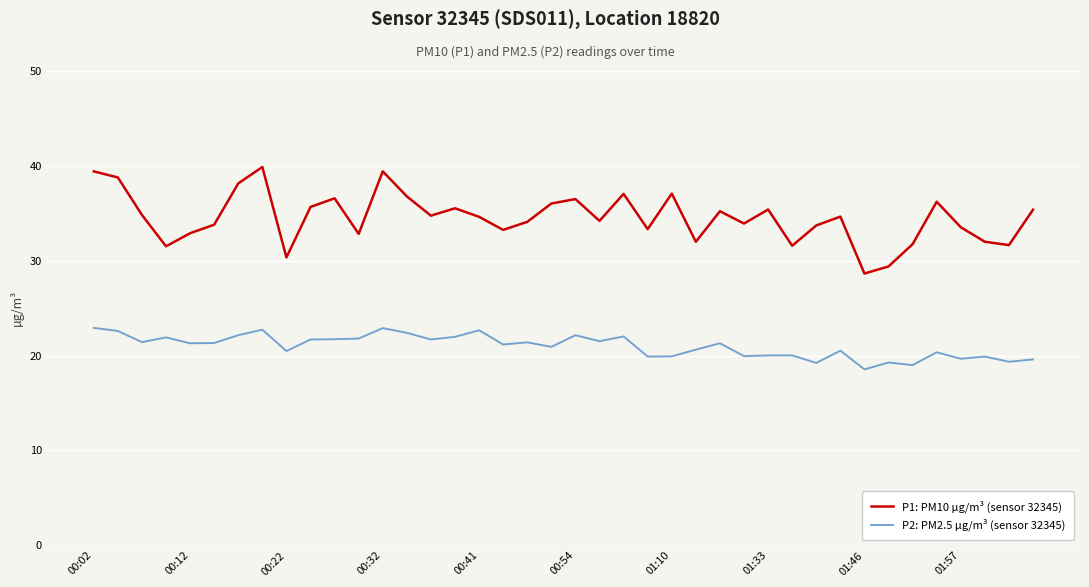

Which series has the largest total across all categories?

P1: PM10 µg/m³ (sensor 32345)